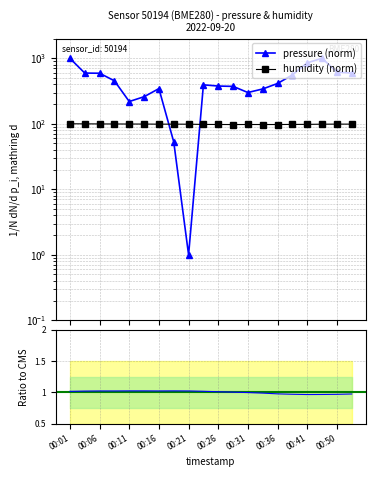

Is the value of temperature at 00:26 greater than the value of humidity at 00:16?

No